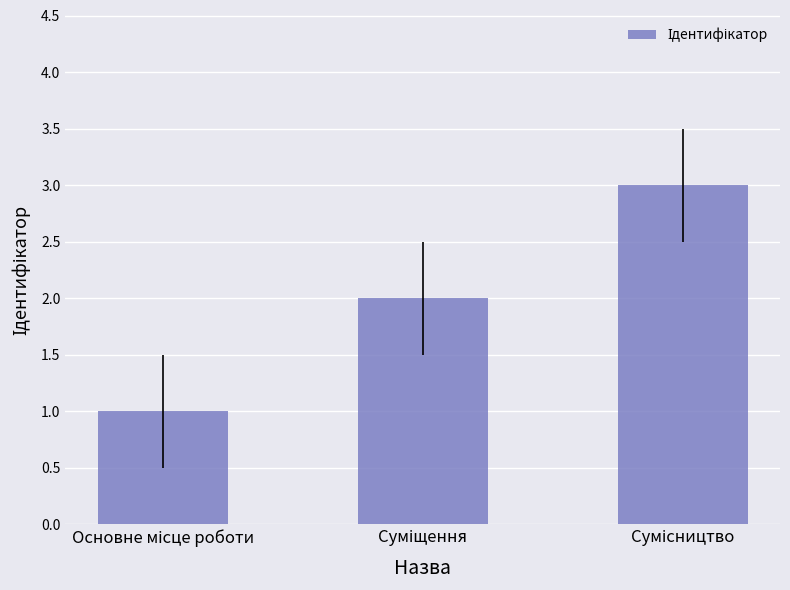

What is the sum of all values?

6